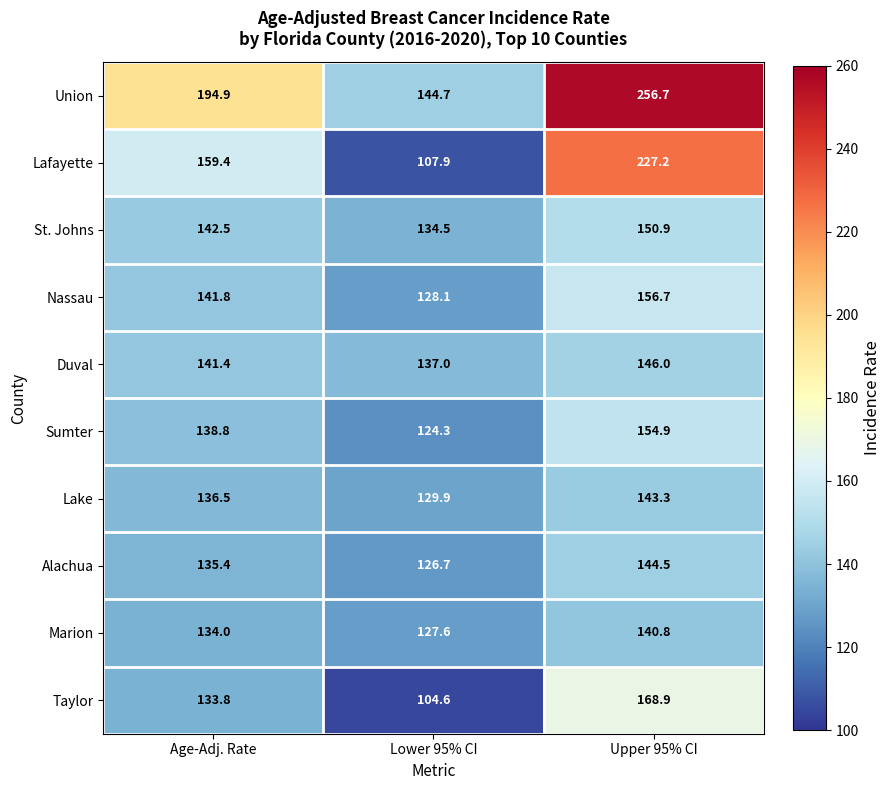

Which label corresponds to the smallest value in the chart?

Lower 95% CI